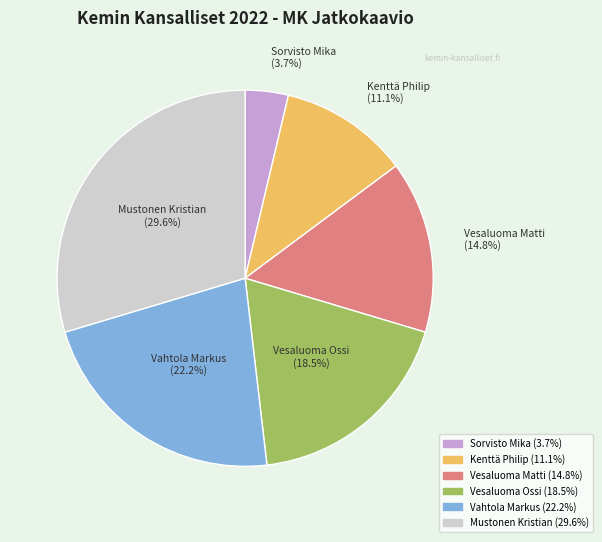

Is there a majority slice in this chart?

No